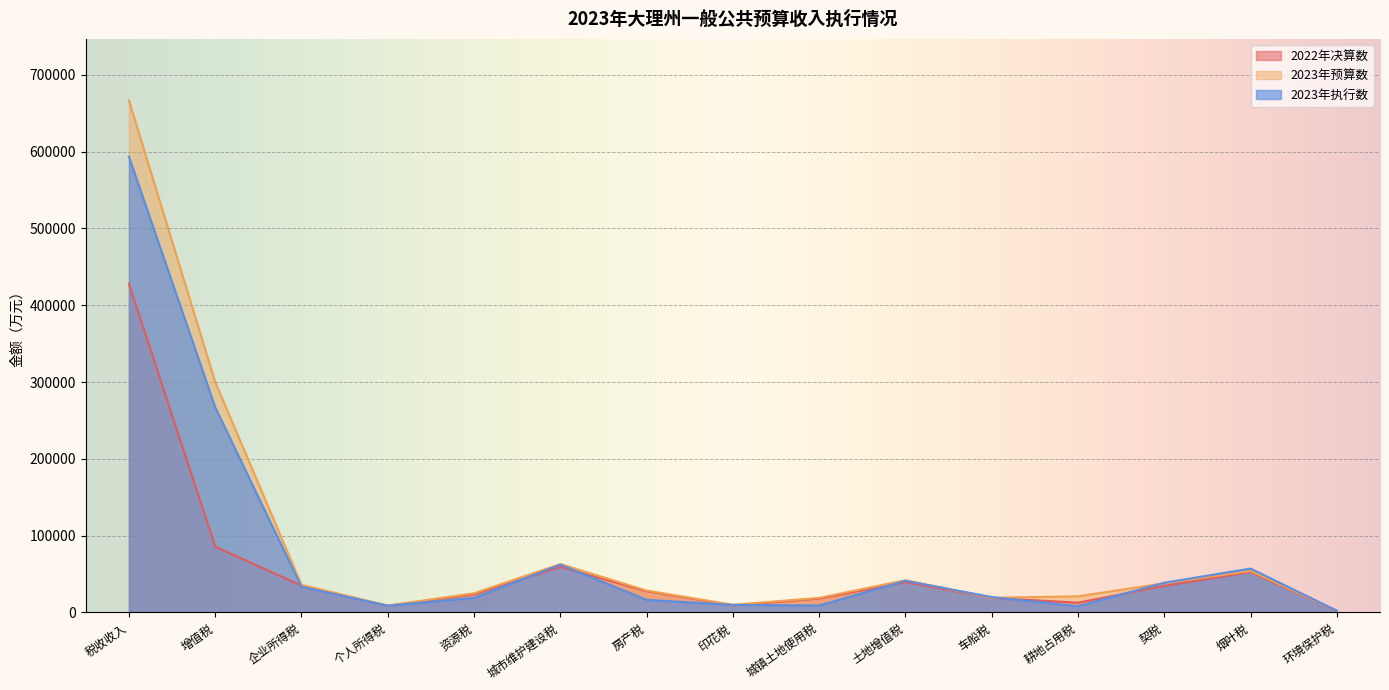

What position from the right is 土地增值税?

6